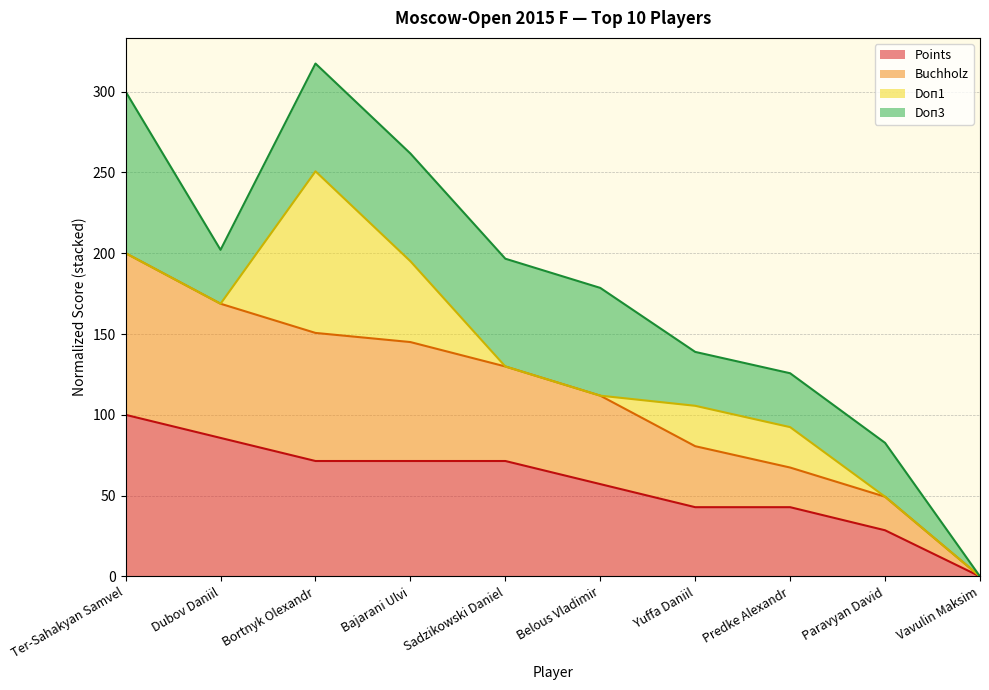

How many data points in Points are above 71?

5